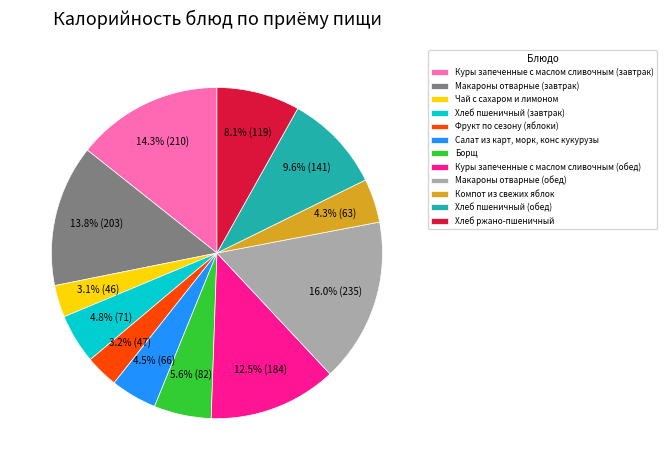

Rank the categories by value from lowest to highest.

Чай с сахаром и лимоном, Фрукт по сезону (яблоки), Компот из свежих яблок, Салат из карт, морк, конс кукурузы, Хлеб пшеничный (завтрак), Борщ, Хлеб ржано-пшеничный, Хлеб пшеничный (обед), Куры запеченные с маслом сливочным (обед), Макароны отварные (завтрак), Куры запеченные с маслом сливочным (завтрак), Макароны отварные (обед)